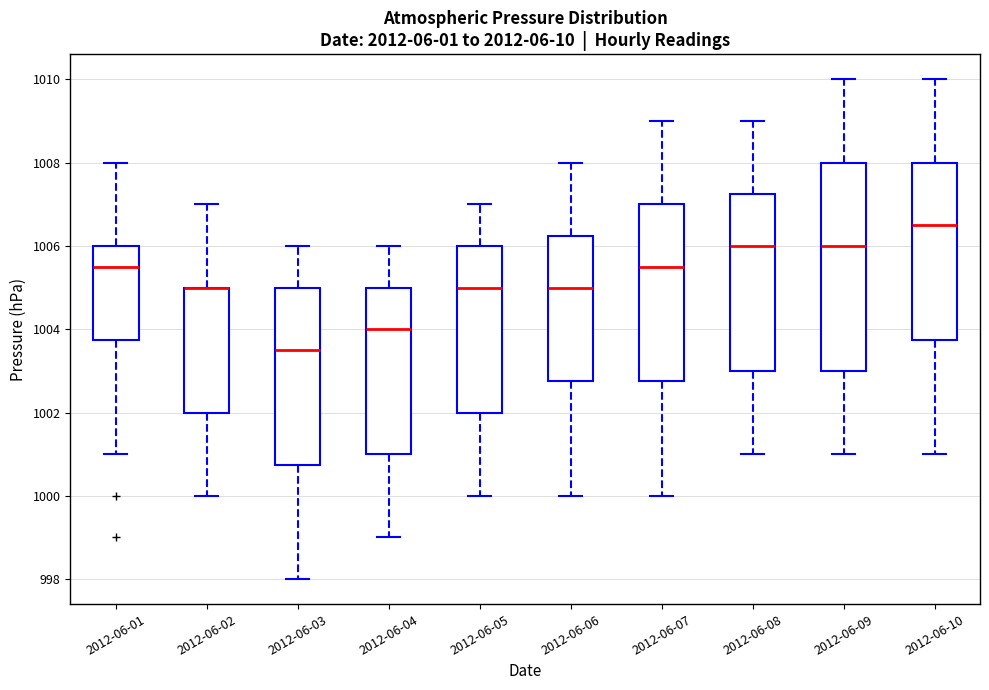

Reading left to right, transcribe this box plot: for each box, give where its median line is, the range the box spans, and where its two whiskers end, as read against the y-axis. The values are not printed on the chart, so give them approximately, as read against the axis.

2012-06-01: median 1005.6, box 1003.8 to 1006.0, whiskers 1001.0 to 1008.0
2012-06-02: median 1005.0 (drawn on the box's upper edge), box 1002.0 to 1005.0, whiskers 1000.0 to 1007.0
2012-06-03: median 1003.6, box 1000.8 to 1005.0, whiskers 998.0 to 1006.0
2012-06-04: median 1004.0, box 1001.0 to 1005.0, whiskers 999.0 to 1006.0
2012-06-05: median 1005.0, box 1002.0 to 1006.0, whiskers 1000.0 to 1007.0
2012-06-06: median 1005.0, box 1002.8 to 1006.2, whiskers 1000.0 to 1008.0
2012-06-07: median 1005.6, box 1002.8 to 1007.0, whiskers 1000.0 to 1009.0
2012-06-08: median 1006.0, box 1003.0 to 1007.2, whiskers 1001.0 to 1009.0
2012-06-09: median 1006.0, box 1003.0 to 1008.0, whiskers 1001.0 to 1010.0
2012-06-10: median 1006.6, box 1003.8 to 1008.0, whiskers 1001.0 to 1010.0